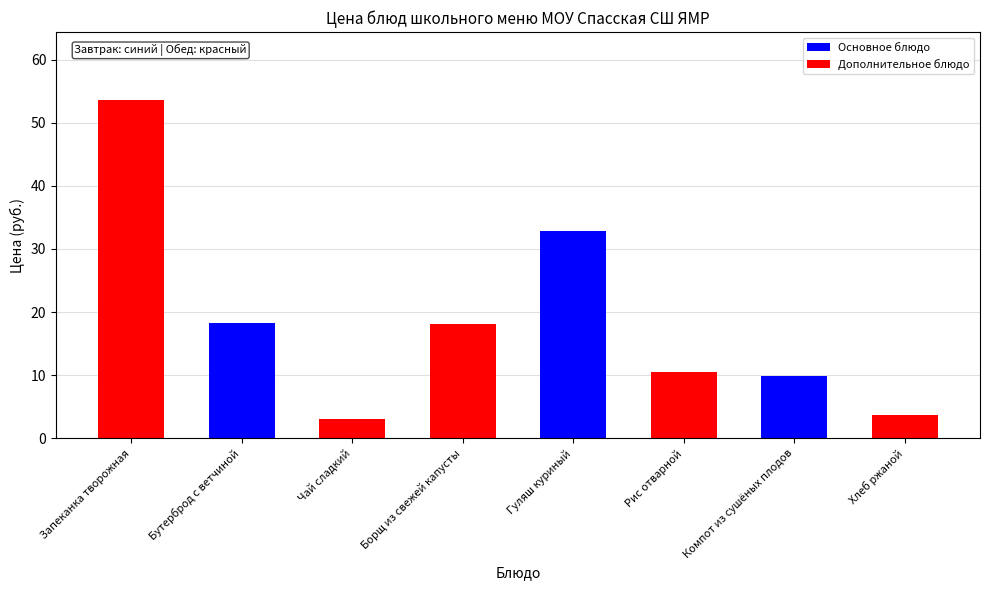

How many bars are there in total?

8